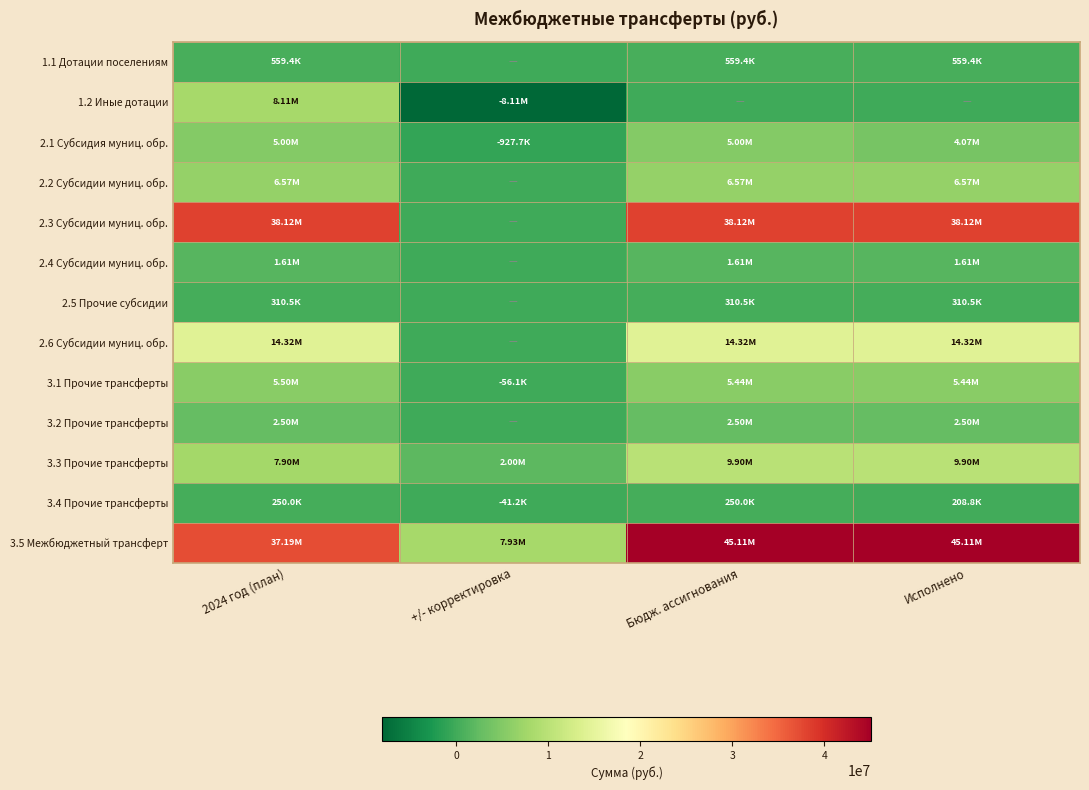

What is the total value across all series at +/- корректировка?

795085.9